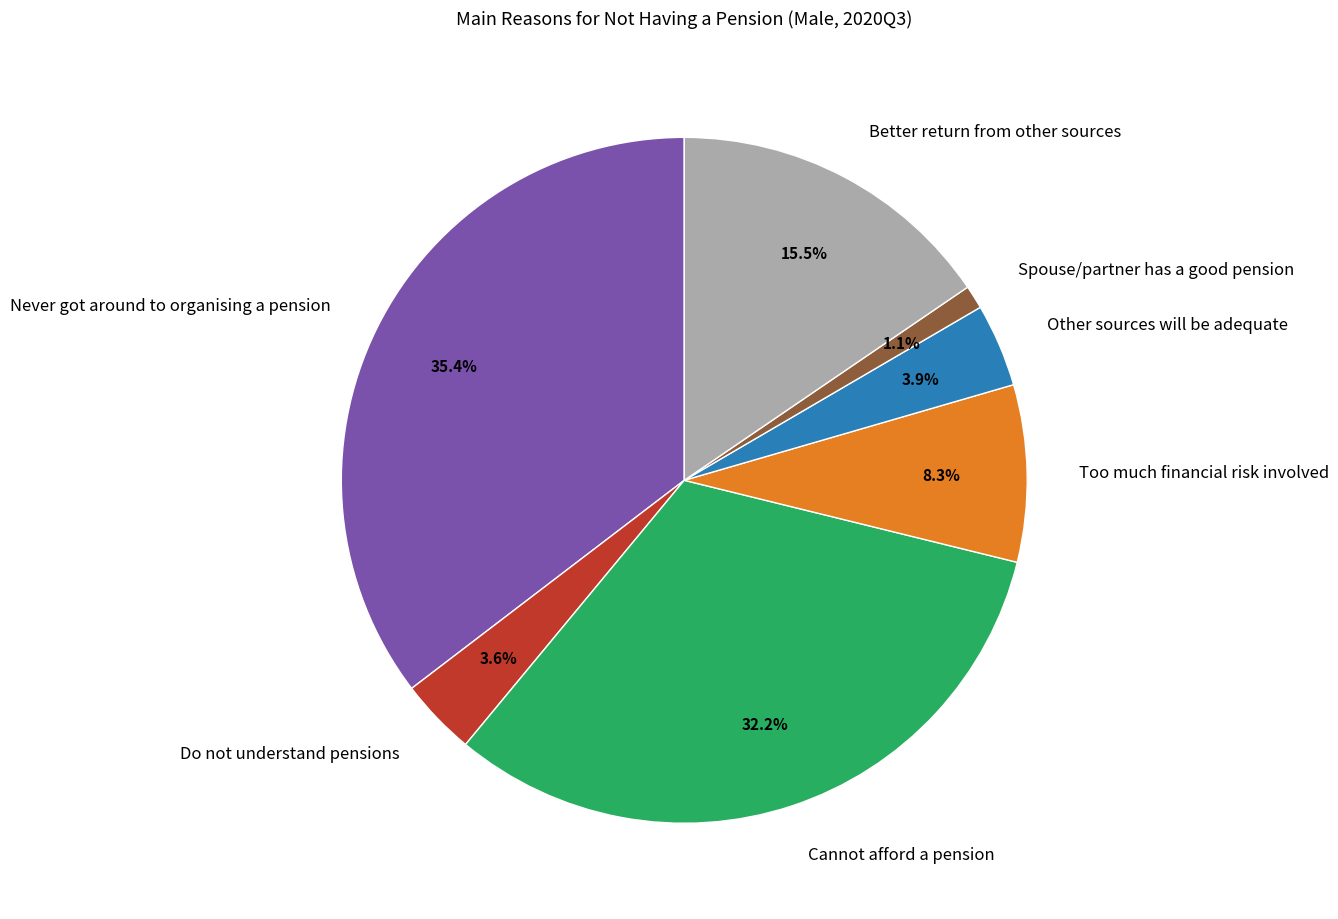

Is Cannot afford a pension the majority of the pie?

No